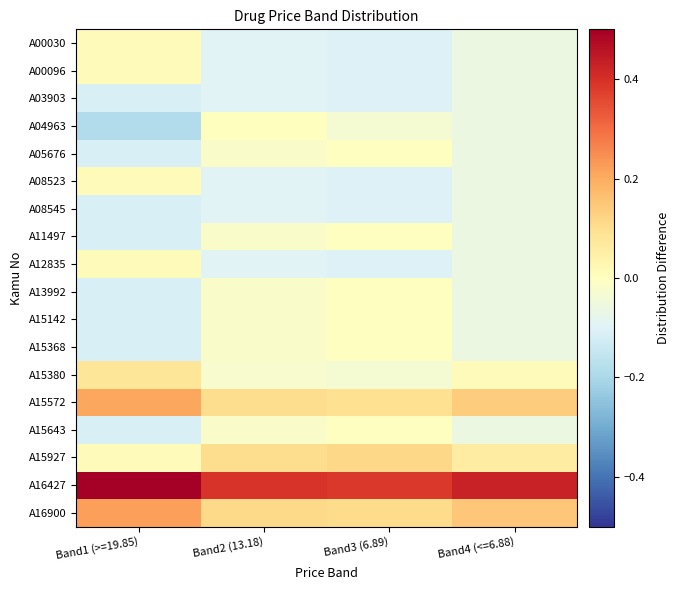

Count the number of categories in the chart.

4